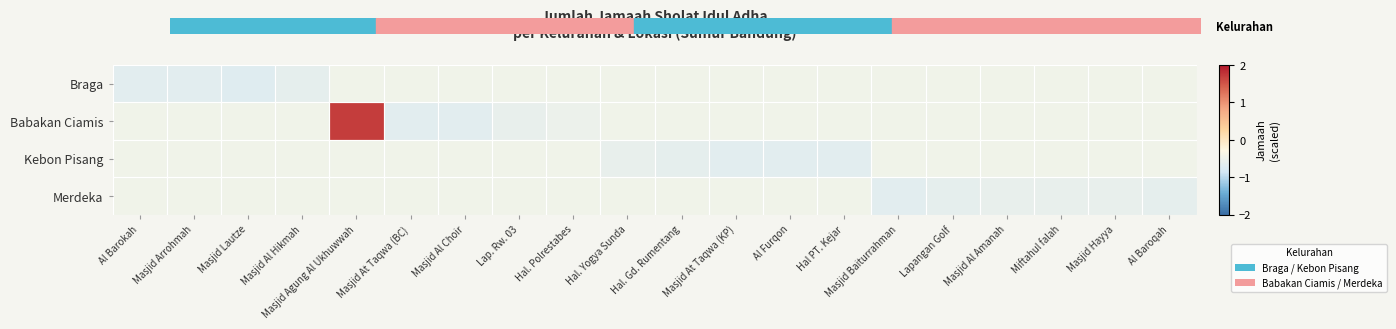

Reading right to left, extract all data points from this chart.

Braga: Al Baroqah=0.0	Masjid Hayya=0.0	Miftahul falah=0.0	Masjid Al Amanah=0.0	Lapangan Golf=0.0	Masjid Baiturrahman=0.0	Hal PT. Kejar=0.0	Al Furqon=0.0	Masjid At Taqwa (KP)=0.0	Hal. Gd. Rumentang=0.0	Hal. Yogya Sunda=0.0	Hal. Polrestabes=0.0	Lap. Rw. 03=0.0	Masjid Al Choir=0.0	Masjid At Taqwa (BC)=0.0	Masjid Agung Al Ukhuwwah=0.0	Masjid Al Hikmah=-0.3	Masjid Lautze=-0.4	Masjid Arrohmah=-0.3	Al Barokah=-0.3
Babakan Ciamis: Al Baroqah=0.0	Masjid Hayya=0.0	Miftahul falah=0.0	Masjid Al Amanah=0.0	Lapangan Golf=0.0	Masjid Baiturrahman=0.0	Hal PT. Kejar=0.0	Al Furqon=0.0	Masjid At Taqwa (KP)=0.0	Hal. Gd. Rumentang=0.0	Hal. Yogya Sunda=0.0	Hal. Polrestabes=-0.1	Lap. Rw. 03=-0.2	Masjid Al Choir=-0.3	Masjid At Taqwa (BC)=-0.3	Masjid Agung Al Ukhuwwah=3.5	Masjid Al Hikmah=0.0	Masjid Lautze=0.0	Masjid Arrohmah=0.0	Al Barokah=0.0
Kebon Pisang: Al Baroqah=0.0	Masjid Hayya=0.0	Miftahul falah=0.0	Masjid Al Amanah=0.0	Lapangan Golf=0.0	Masjid Baiturrahman=0.0	Hal PT. Kejar=-0.3	Al Furqon=-0.3	Masjid At Taqwa (KP)=-0.3	Hal. Gd. Rumentang=-0.3	Hal. Yogya Sunda=-0.2	Hal. Polrestabes=0.0	Lap. Rw. 03=0.0	Masjid Al Choir=0.0	Masjid At Taqwa (BC)=0.0	Masjid Agung Al Ukhuwwah=0.0	Masjid Al Hikmah=0.0	Masjid Lautze=0.0	Masjid Arrohmah=0.0	Al Barokah=0.0
Merdeka: Al Baroqah=-0.3	Masjid Hayya=-0.2	Miftahul falah=-0.2	Masjid Al Amanah=-0.2	Lapangan Golf=-0.3	Masjid Baiturrahman=-0.3	Hal PT. Kejar=0.0	Al Furqon=0.0	Masjid At Taqwa (KP)=0.0	Hal. Gd. Rumentang=0.0	Hal. Yogya Sunda=0.0	Hal. Polrestabes=0.0	Lap. Rw. 03=0.0	Masjid Al Choir=0.0	Masjid At Taqwa (BC)=0.0	Masjid Agung Al Ukhuwwah=0.0	Masjid Al Hikmah=0.0	Masjid Lautze=0.0	Masjid Arrohmah=0.0	Al Barokah=0.0